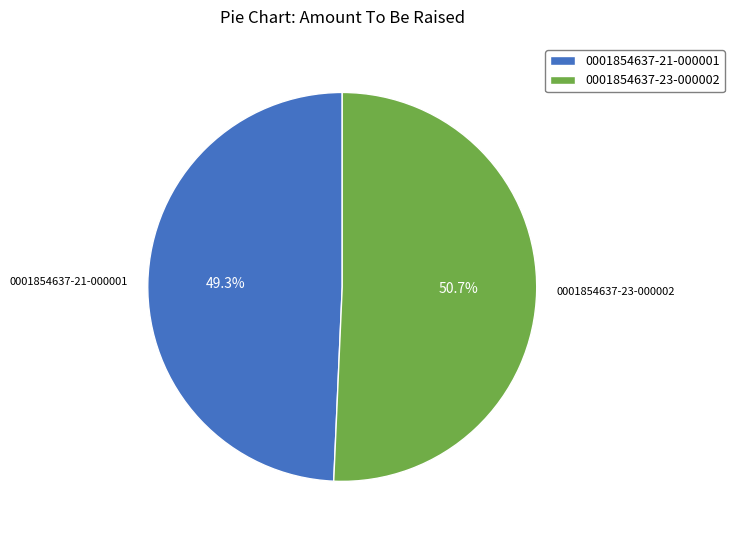

How many segments does this pie chart have?

2